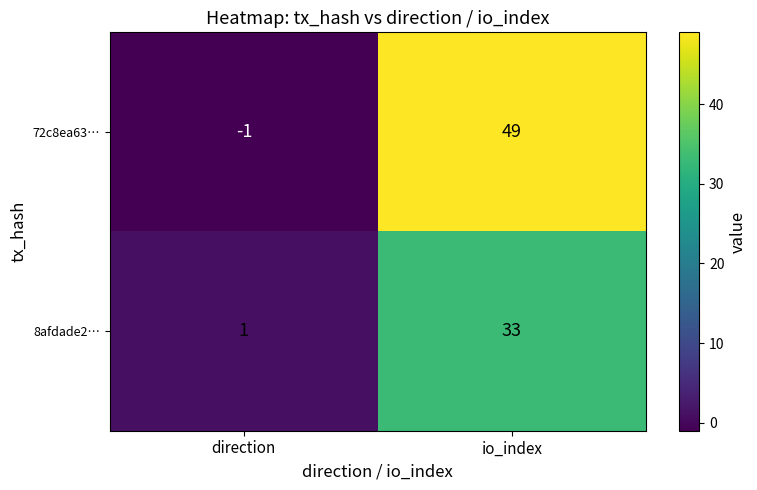

Rank the series by their average value, from lowest to highest.

8afdade2…, 72c8ea63…